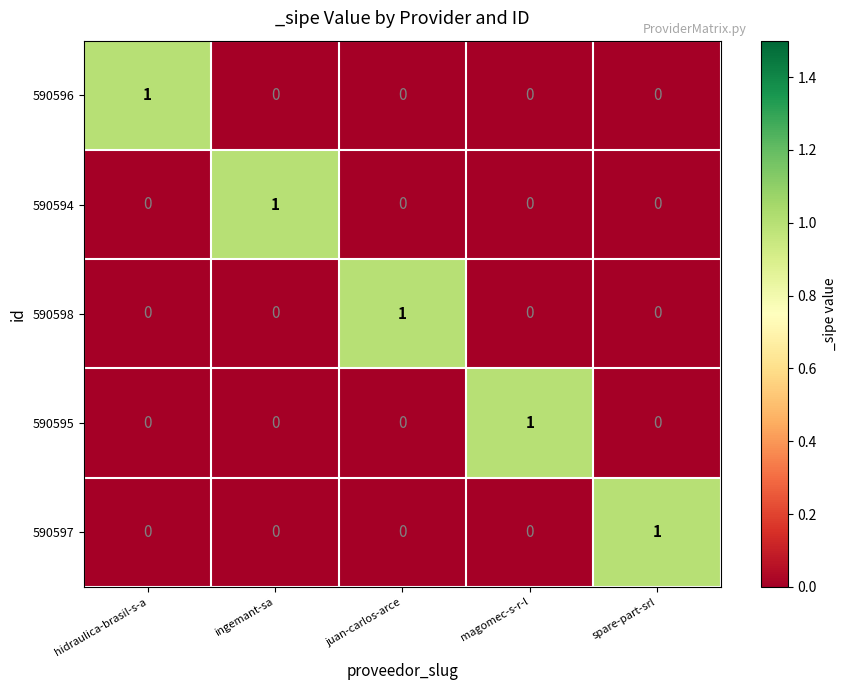

How many distinct data groups are displayed?

5